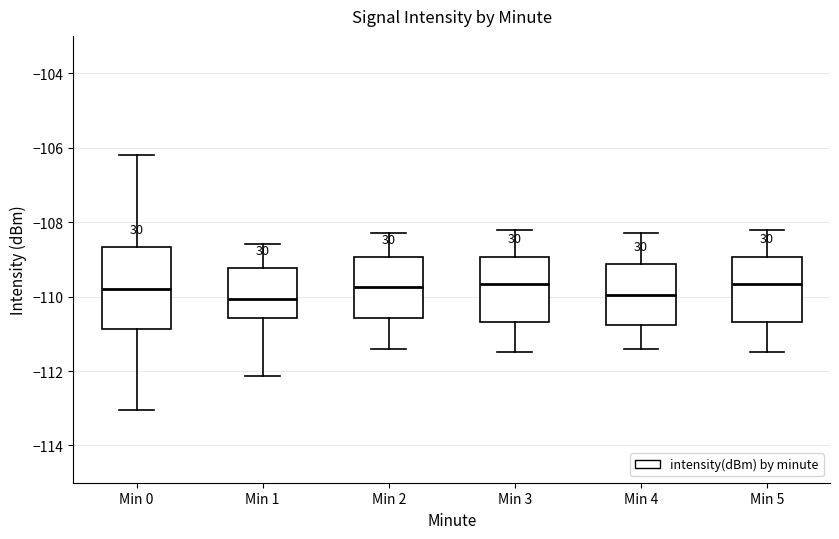

Reading left to right, read every box against the y-axis: the position of its median line, the range the box covers, and the ends of its whiskers. The values are not printed on the chart, so give them approximately, as read against the axis.

Min 0: median -109.8, box -110.8 to -108.6, whiskers -113.0 to -106.2
Min 1: median -110.0, box -110.6 to -109.2, whiskers -112.2 to -108.6
Min 2: median -109.8, box -110.6 to -109.0, whiskers -111.4 to -108.2
Min 3: median -109.6, box -110.6 to -109.0, whiskers -111.4 to -108.2
Min 4: median -110.0, box -110.8 to -109.2, whiskers -111.4 to -108.2
Min 5: median -109.6, box -110.6 to -109.0, whiskers -111.4 to -108.2